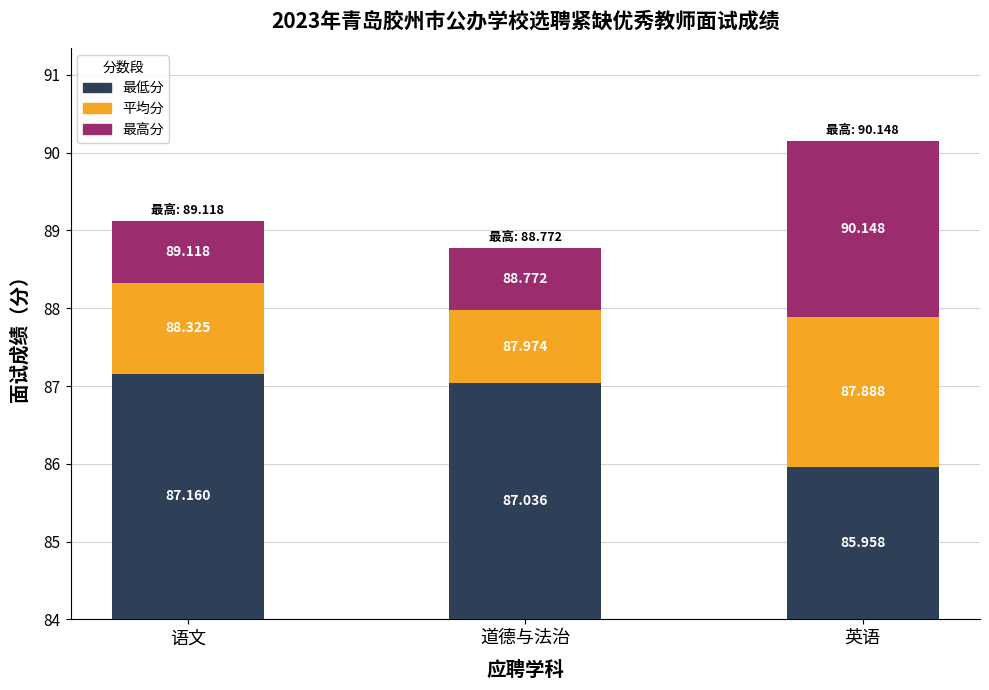

At which category is the sum across all series the highest?

英语